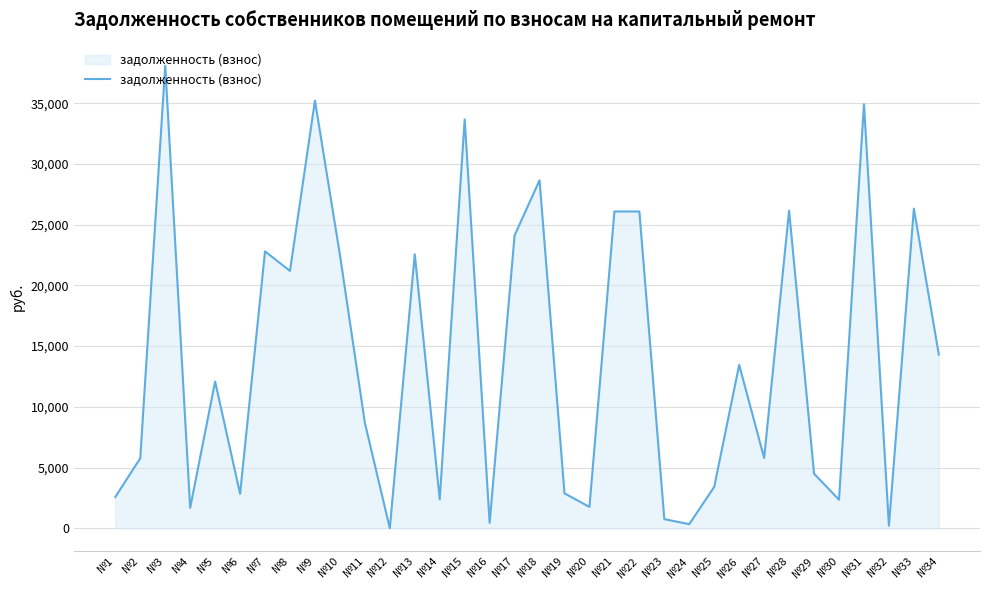

Which has a higher value, №22 or №11?

№22